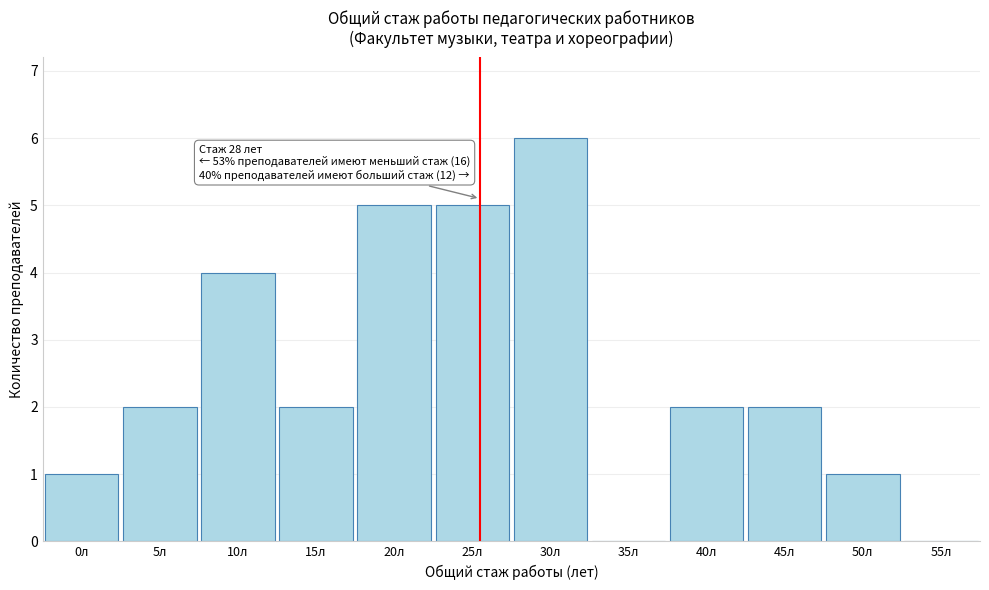

Reading left to right, what are all the values shown in this chart?

0л=1	5л=2	10л=4	15л=2	20л=5	25л=5	30л=6	35л=0	40л=2	45л=2	50л=1	55л=0